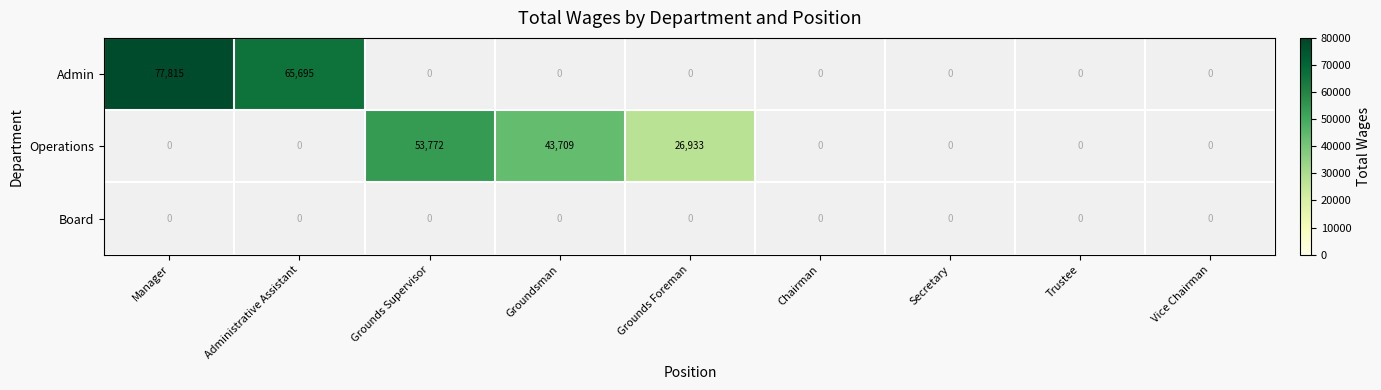

The Operations series shows 21651 at Groundsman. True or false?

False